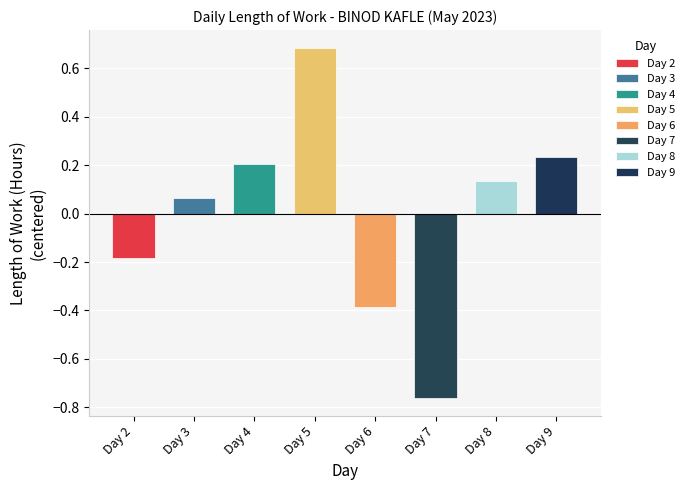

List the labels in order of value, largest first.

Day 5, Day 9, Day 4, Day 8, Day 3, Day 2, Day 6, Day 7